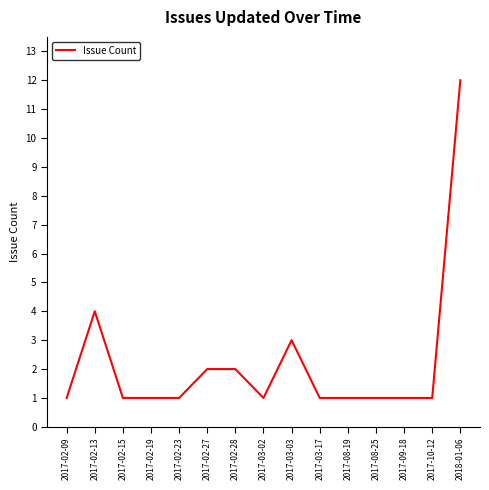

Which category has the highest value across all series?

2018-01-06